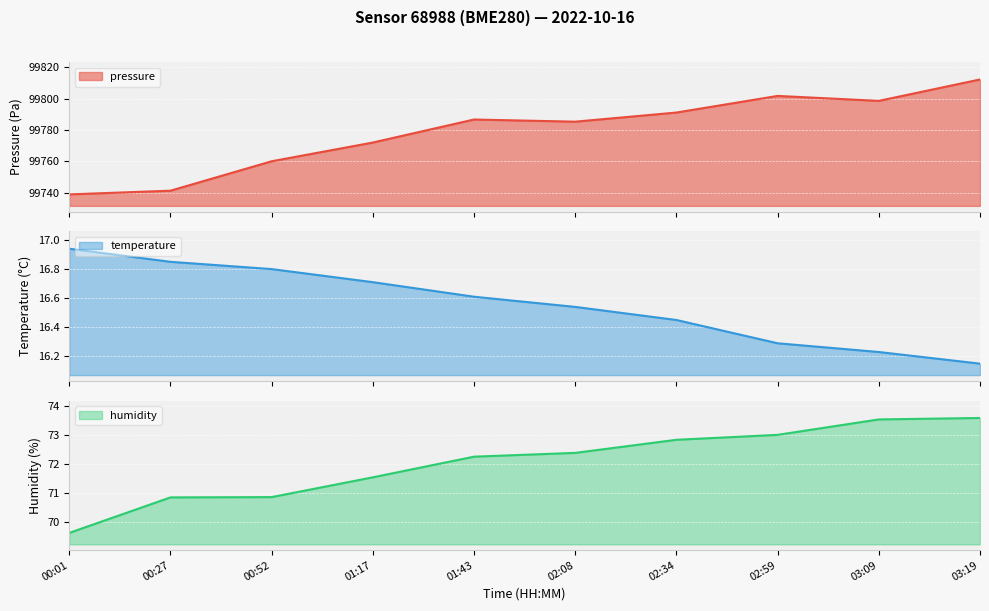

True or false: humidity has a value of 73.6 at 03:19.

True